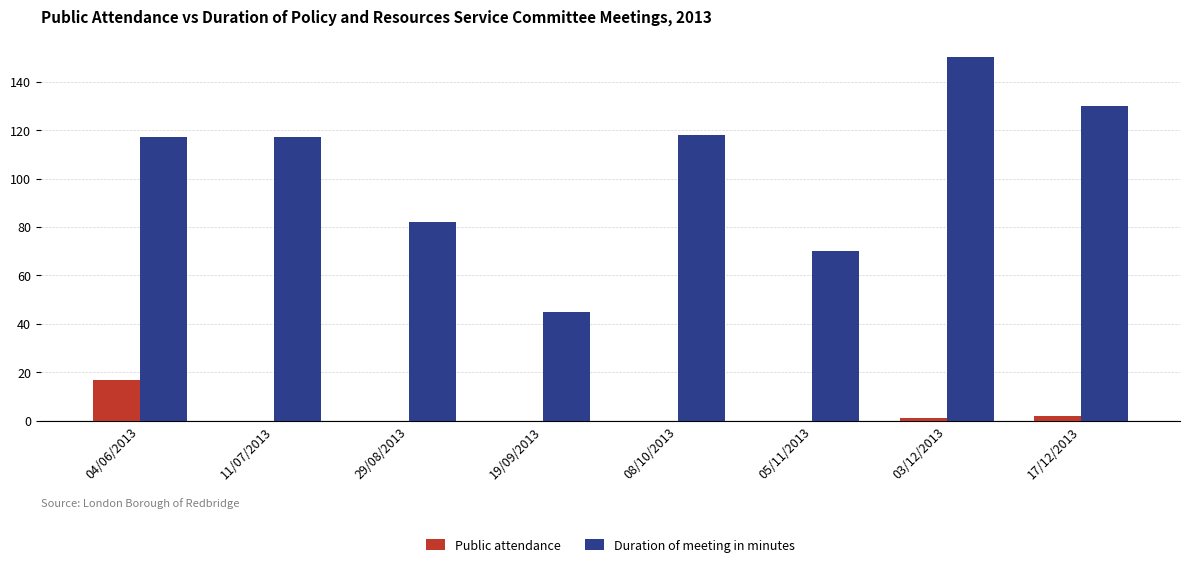

What is the total value across all series at 17/12/2013?

132